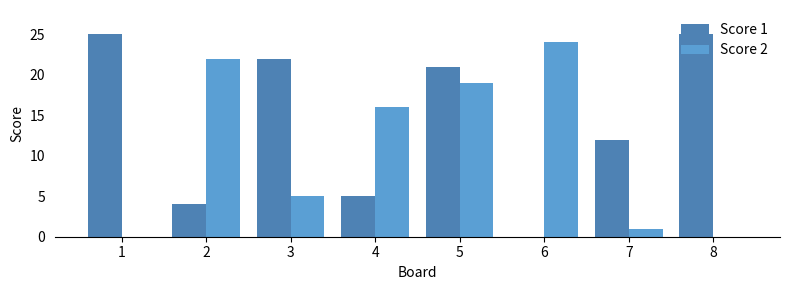

True or false: Score 1 has a value of -9 at 6.

False